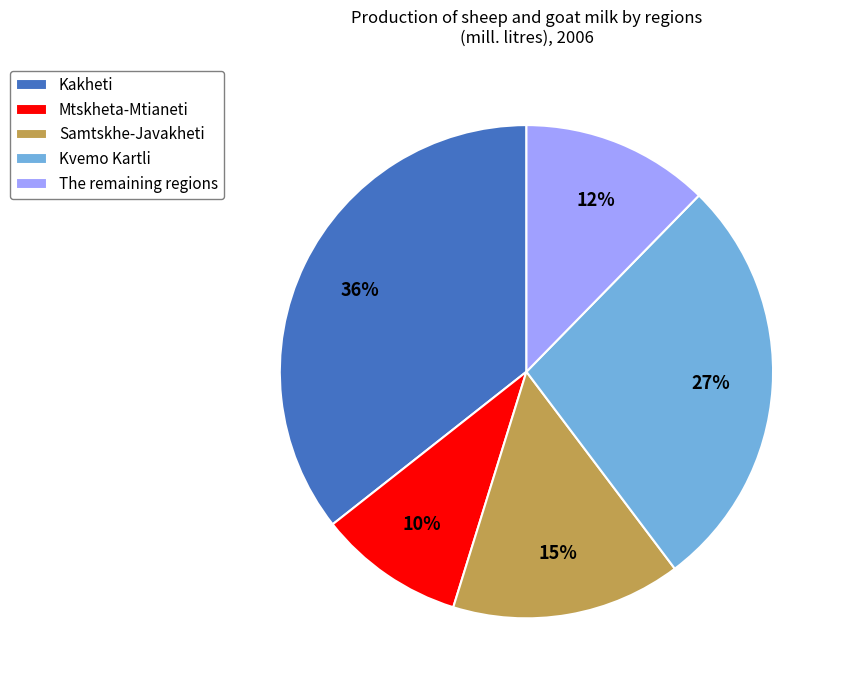

What is the largest slice in the pie chart?

Kakheti